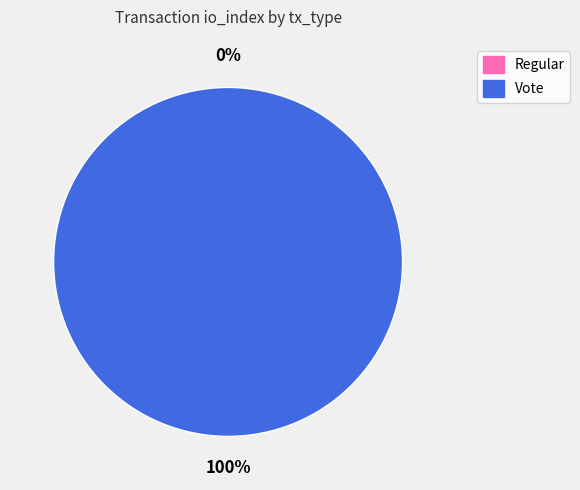

Which slice is the largest?

Vote